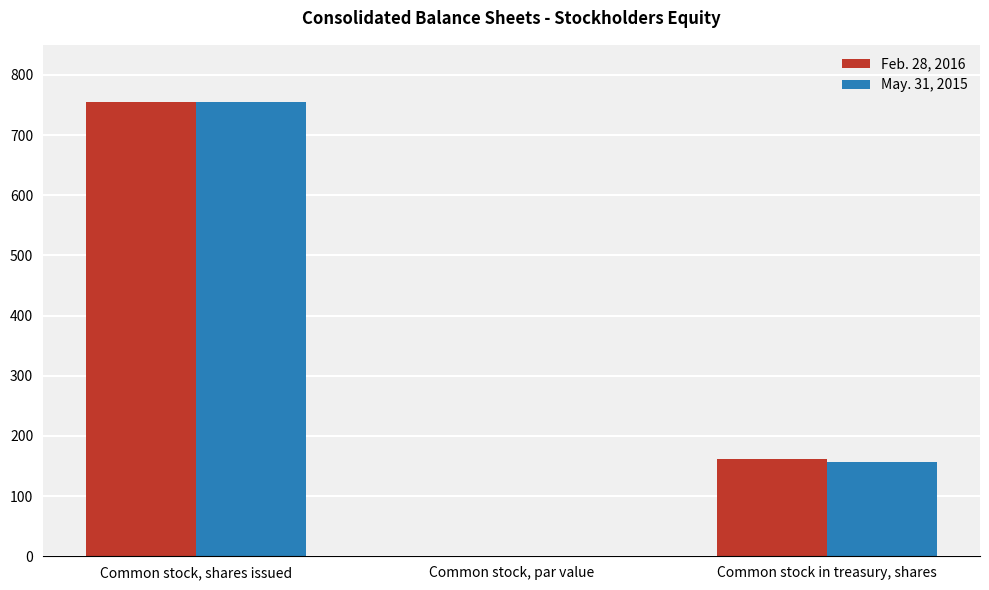

At which label is May. 31, 2015 closest to 377?

Common stock in treasury, shares